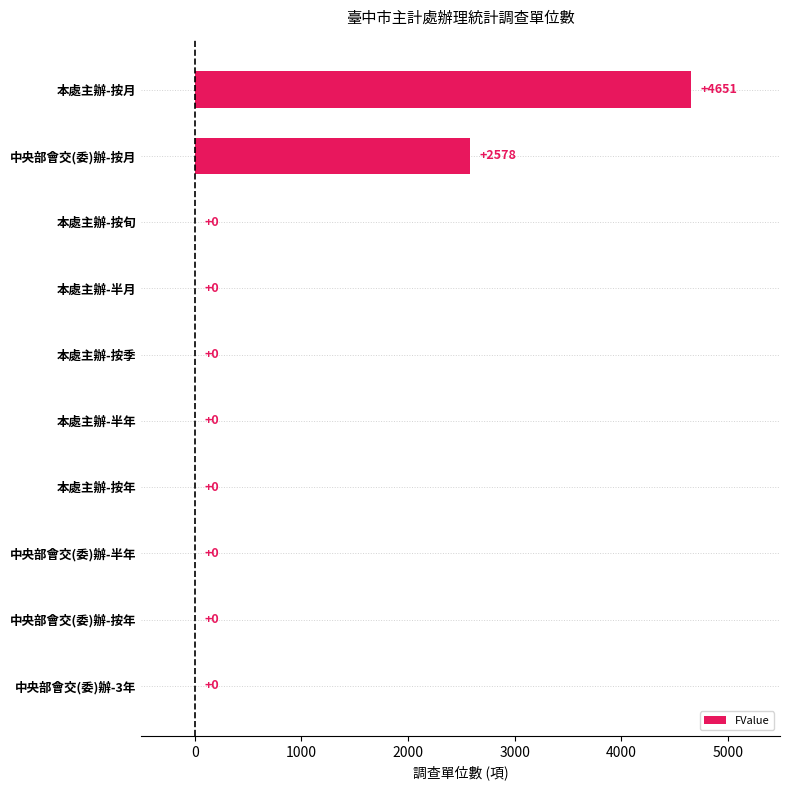

The value at 本處主辦-按月 is 4651. True or false?

True